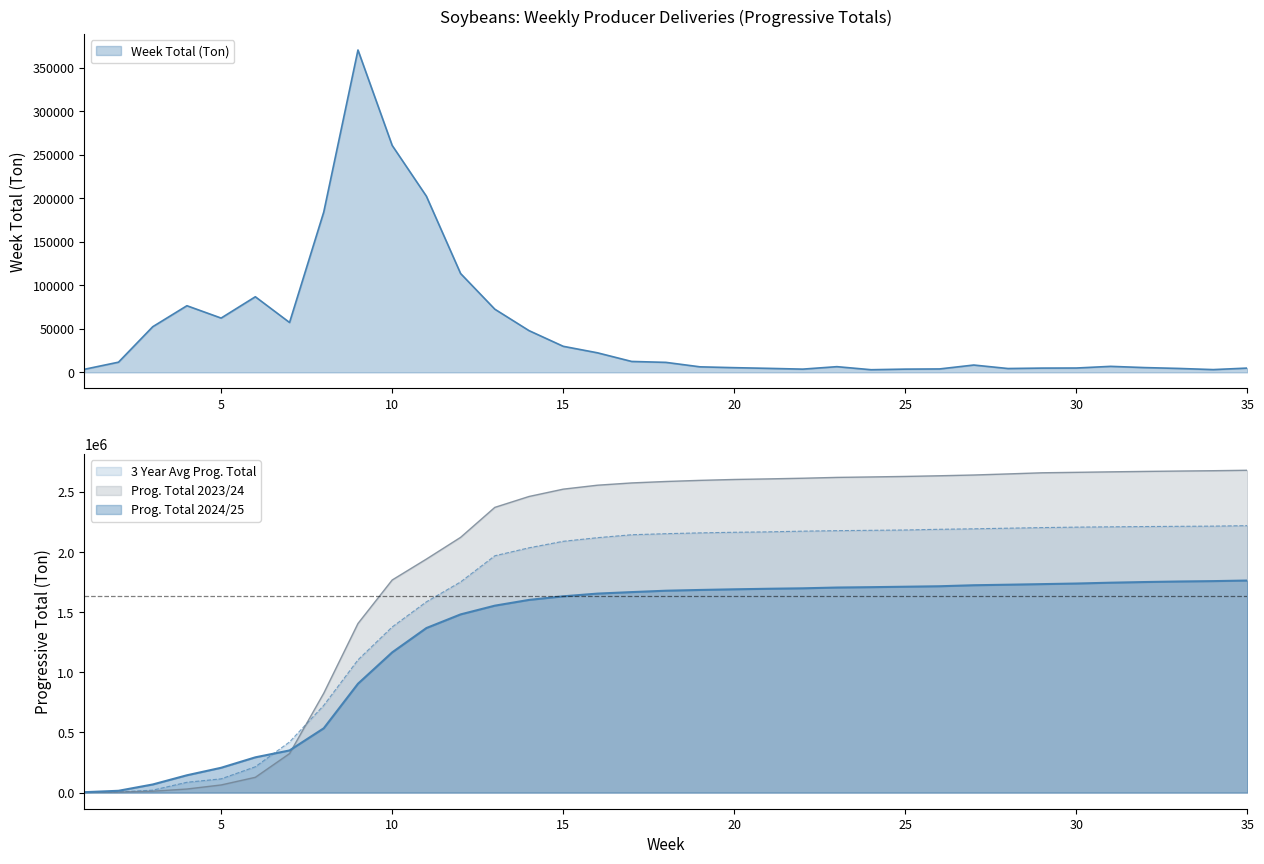

What is the sum of the Prog. Total 2024/25 values at 33 and 26?

3471885